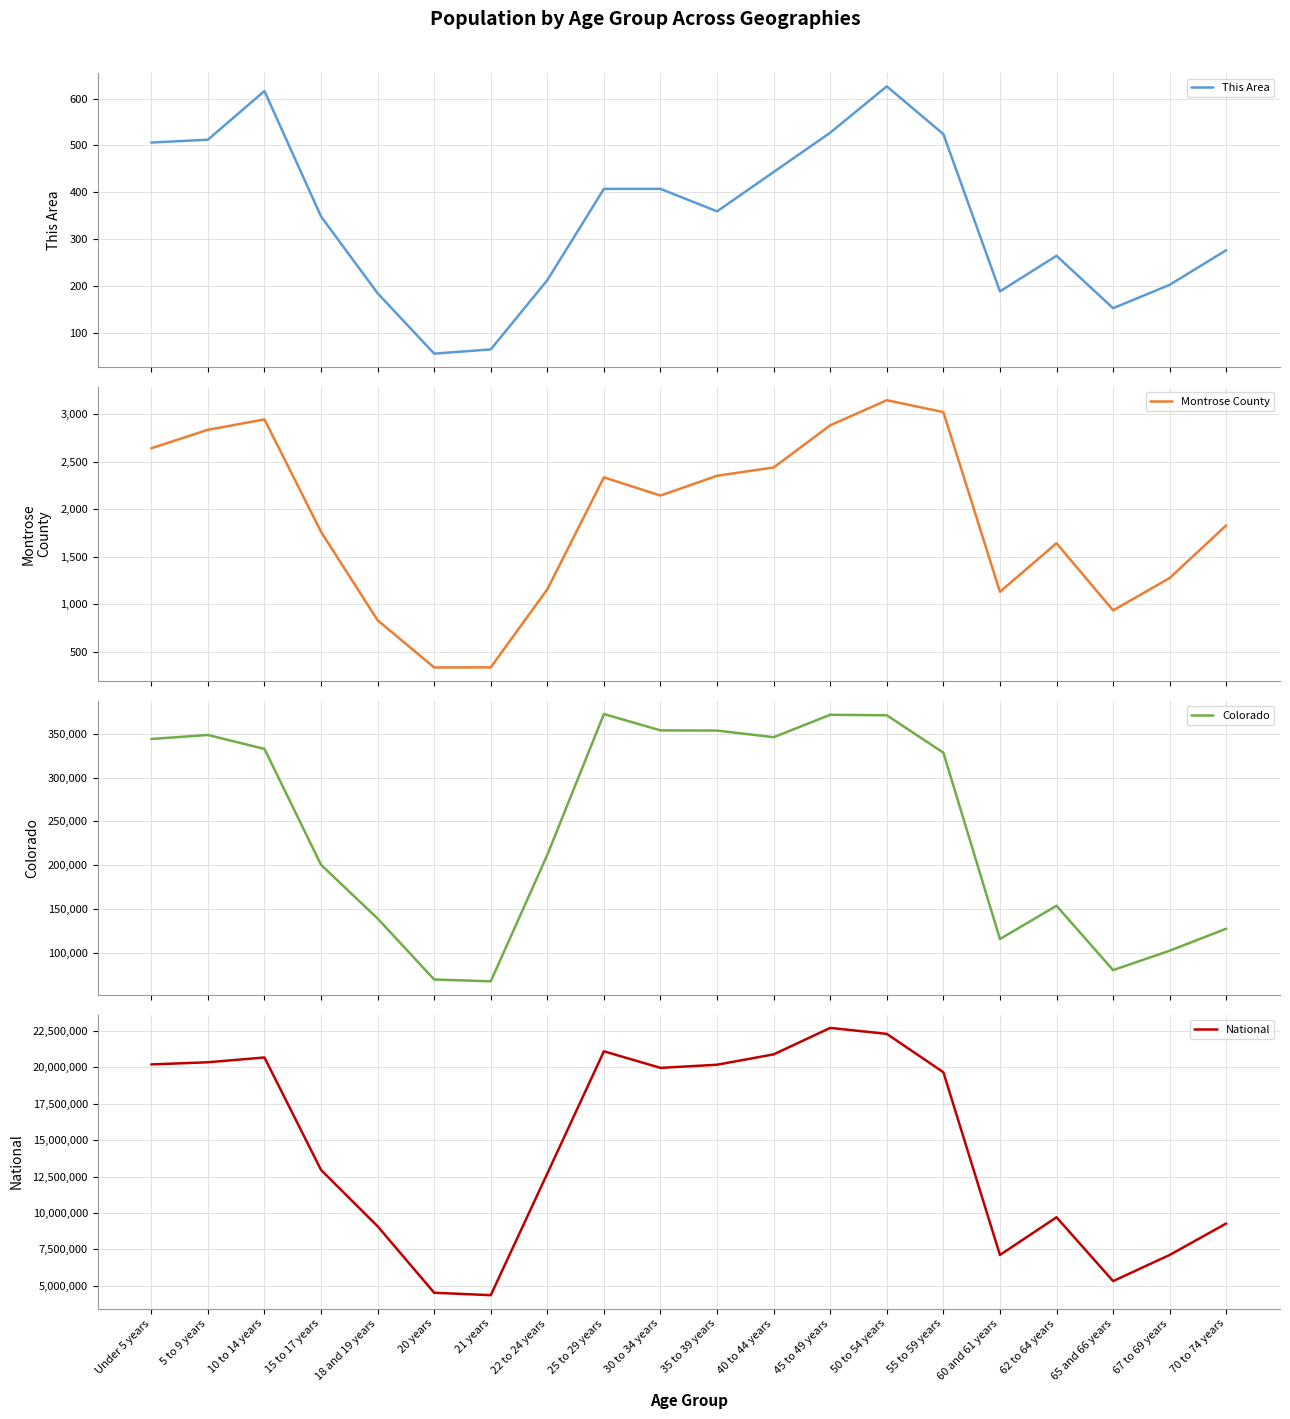

What is the sum of the Montrose County values at 5 to 9 years and 67 to 69 years?

4110